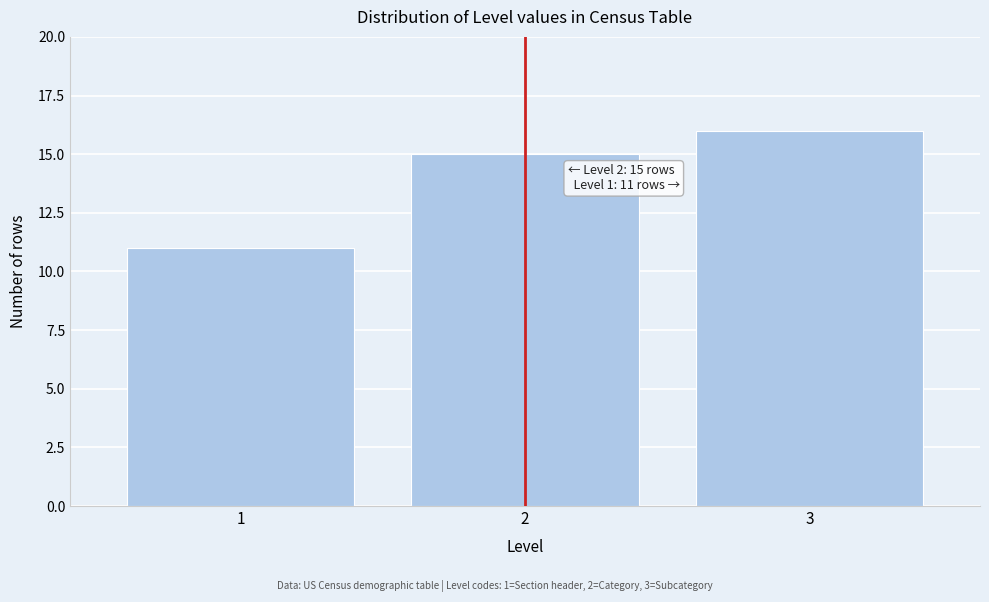

Reading left to right, extract all data points from this chart.

1=11	2=15	3=16